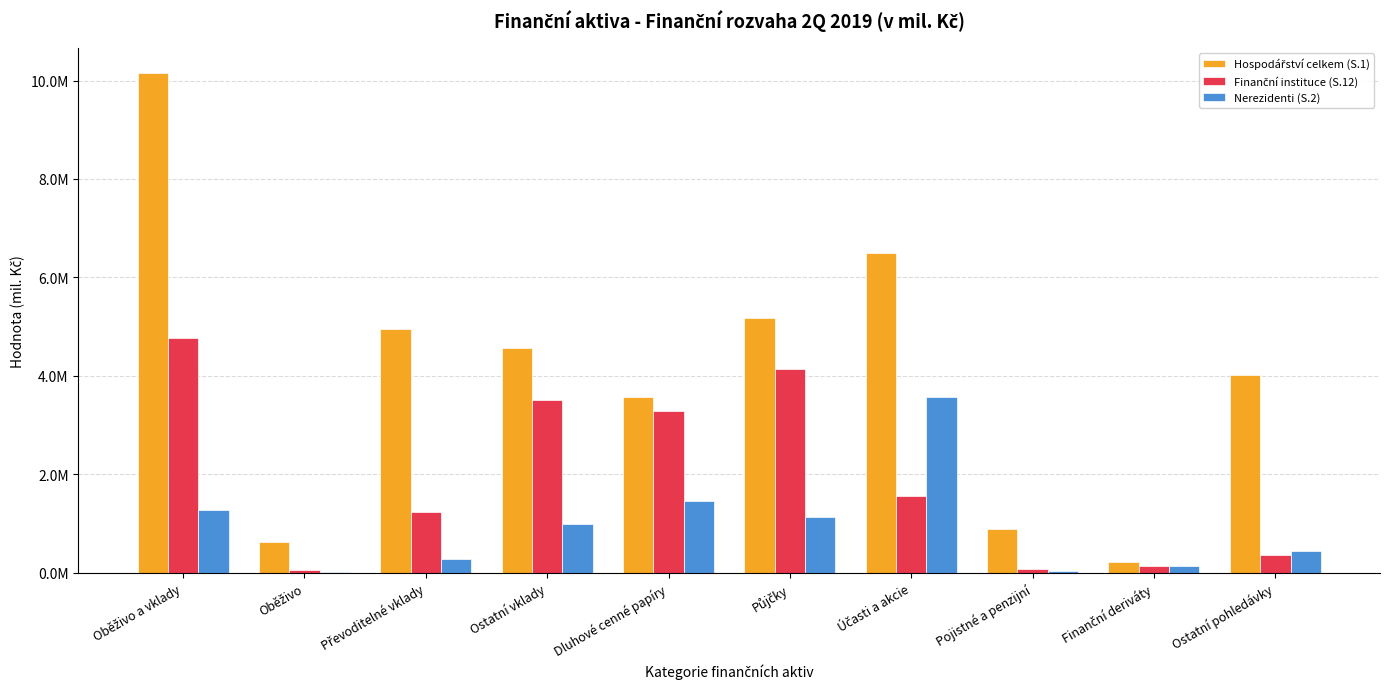

Is it true that Nerezidenti (S.2) equals 1672321 at Ostatní vklady?

False